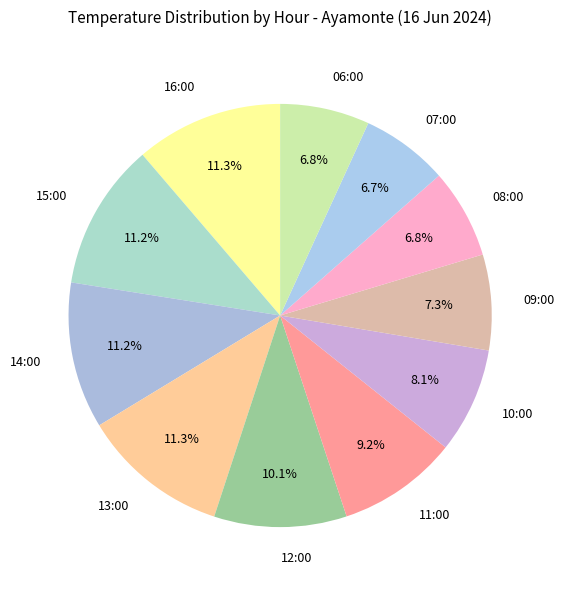

How many segments does this pie chart have?

11